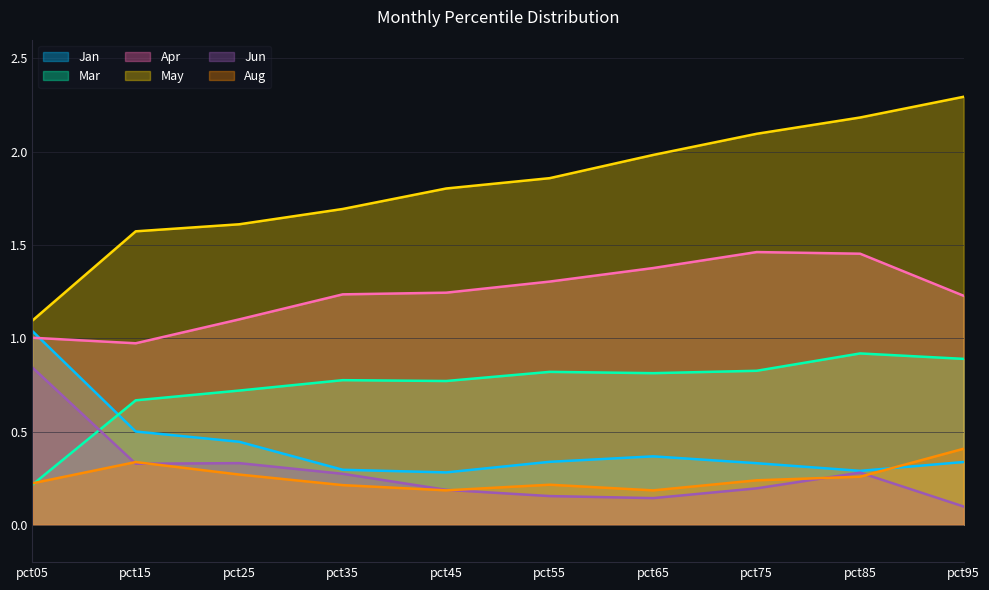

What is the sum of the Jan values at pct15 and pct65?

0.9